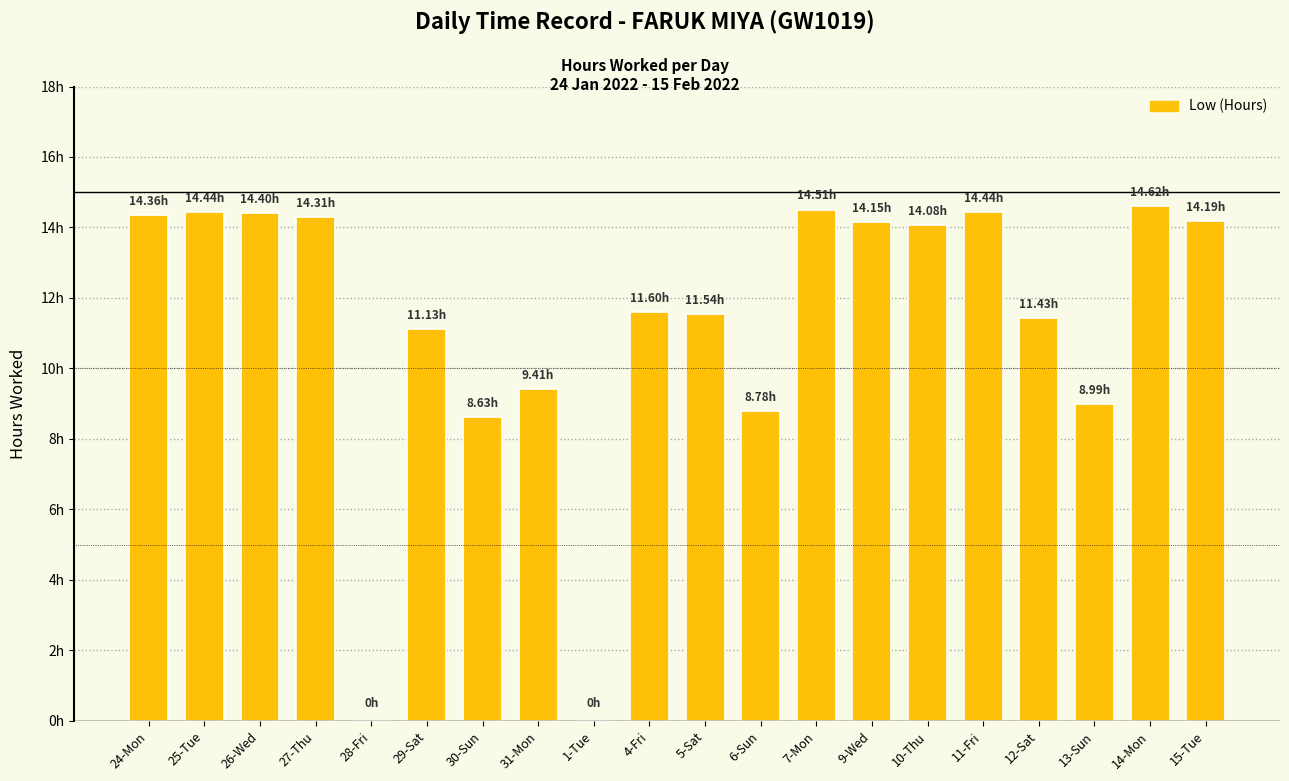

What is the difference between the maximum and minimum values?

14.6